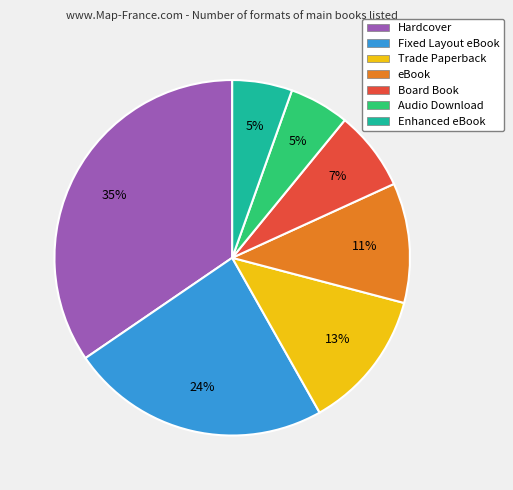

Which category has the biggest portion of the pie?

Hardcover